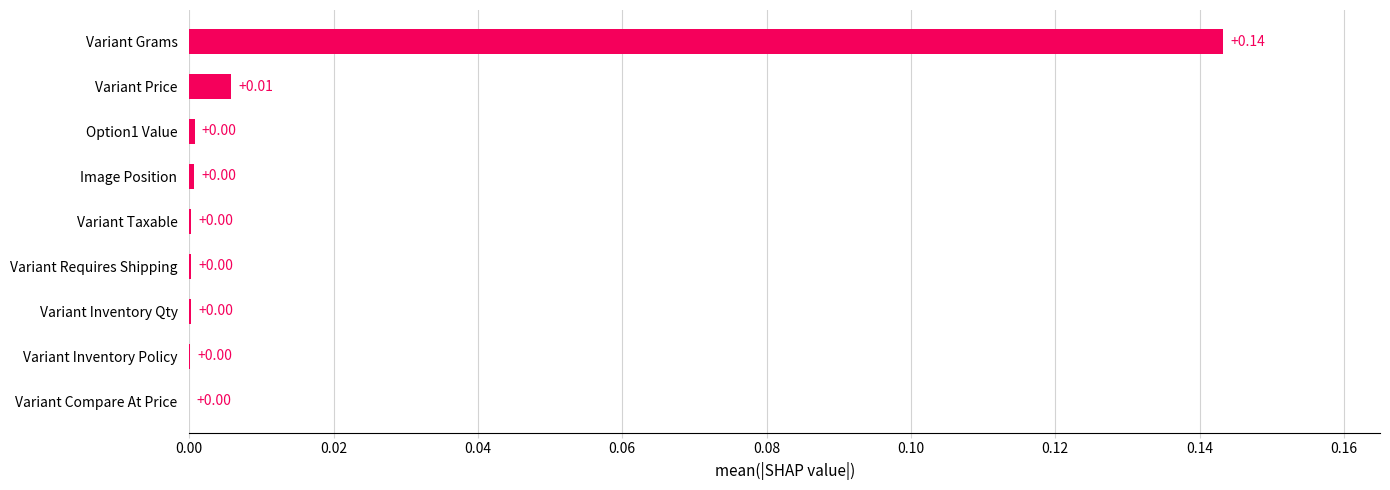

At which category does the chart reach its peak across all series?

Variant Grams